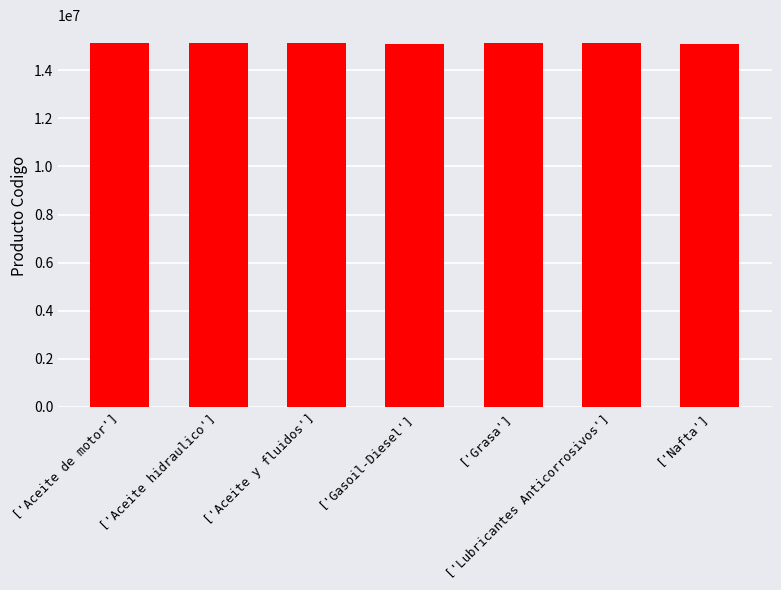

What is the value of the 3rd bar from the left?

15121509